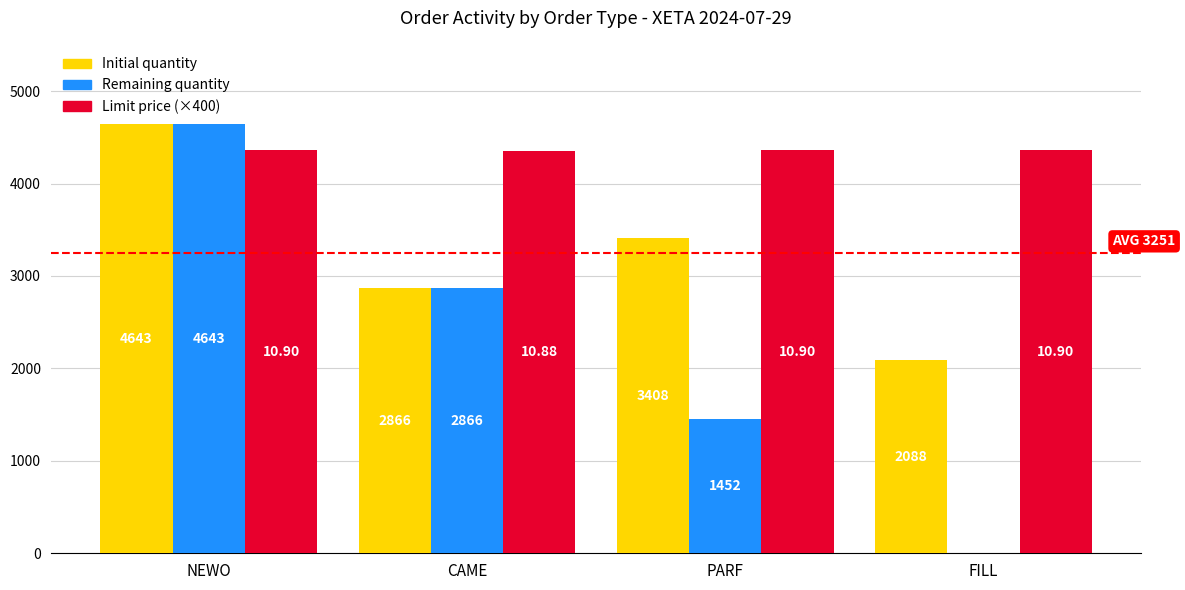

Is it true that Initial quantity equals 1172 at FILL?

False